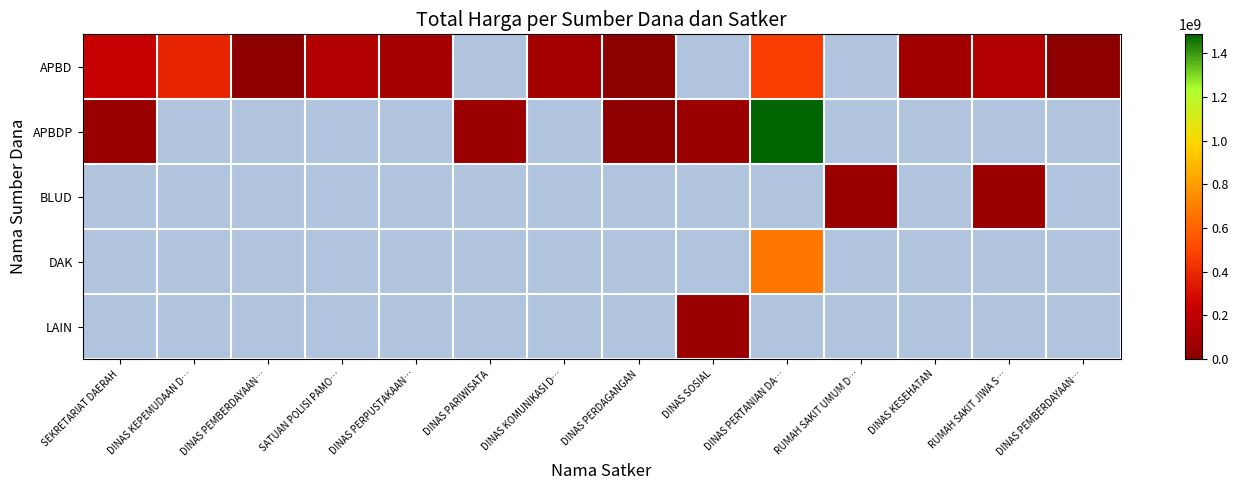

How many distinct data groups are displayed?

5